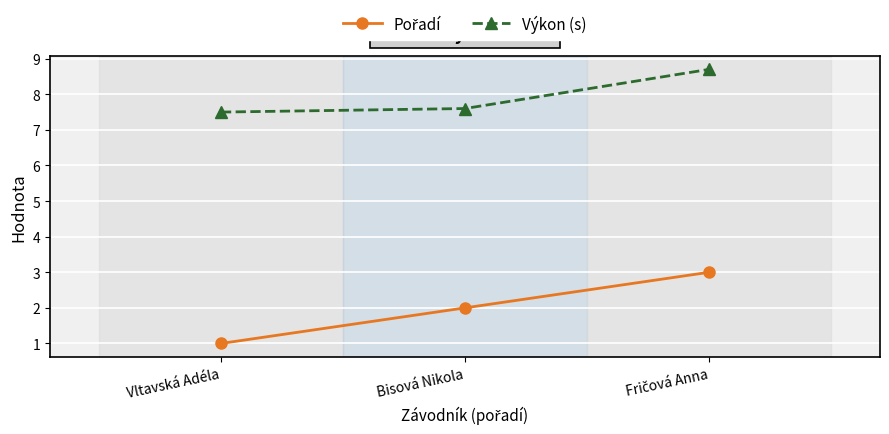

Count the number of data series in this chart.

2